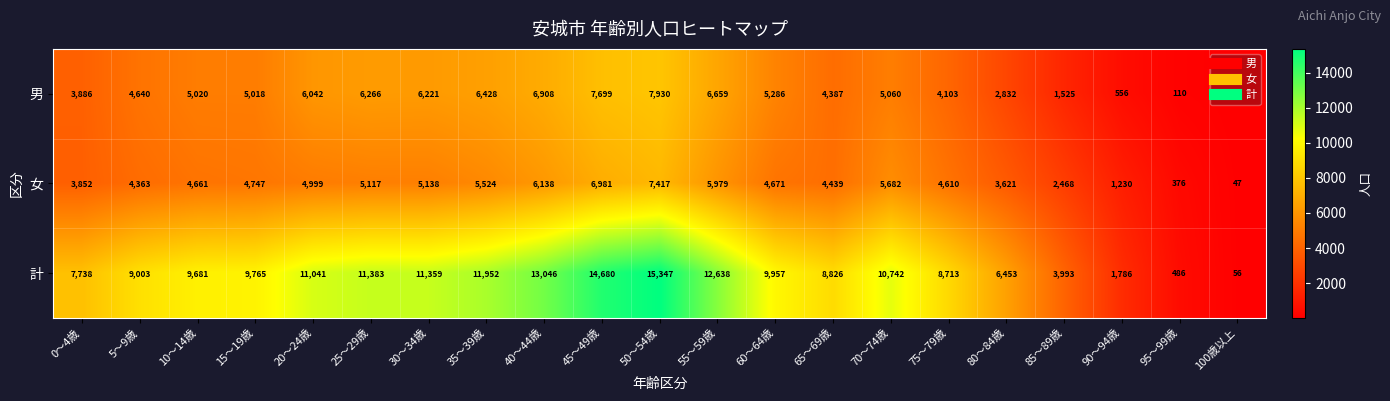

What is the difference between the highest and lowest values at 5～9歳?

4640